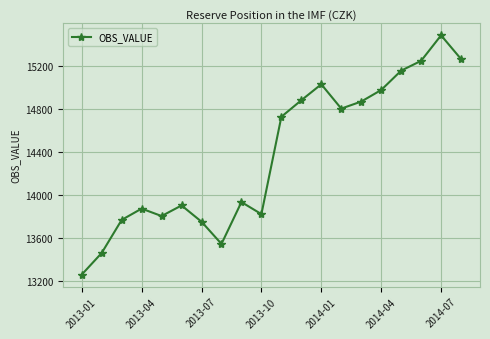

What is the difference between the second highest and minimum values?

2003.7